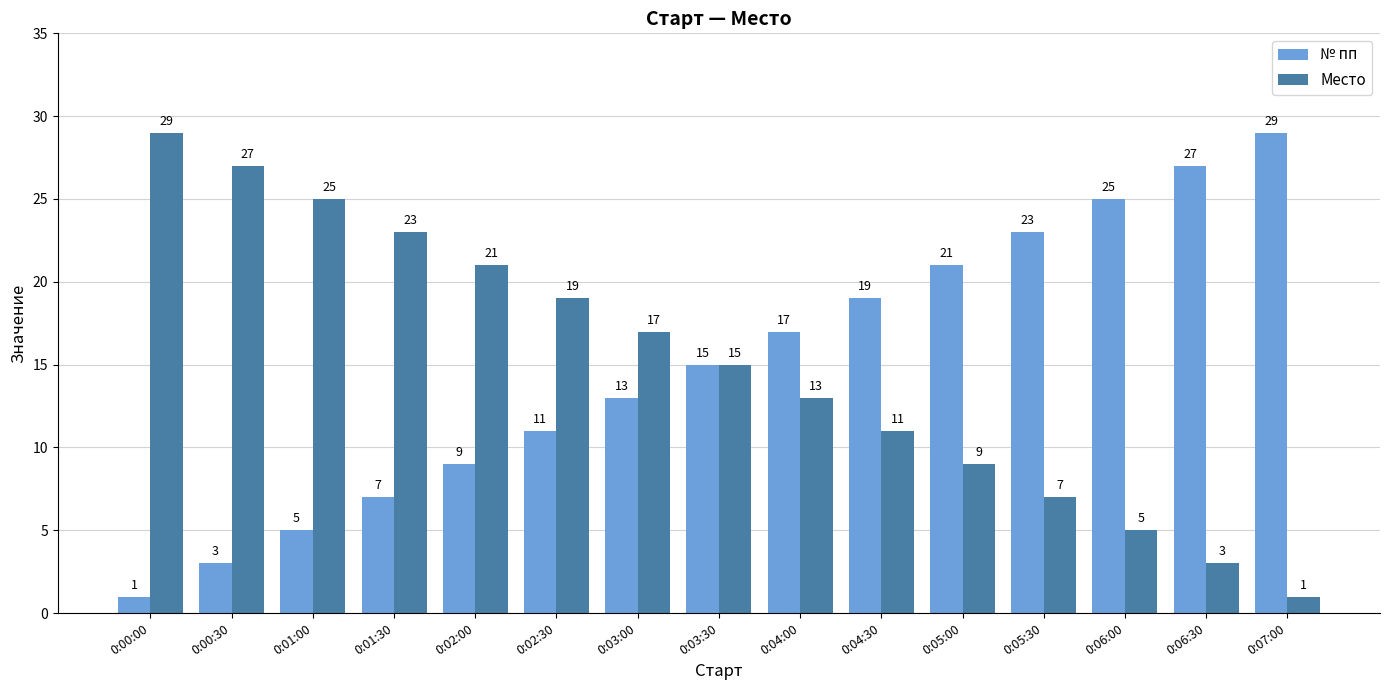

Rank the series at 0:05:30 from highest to lowest value.

№ пп, Место